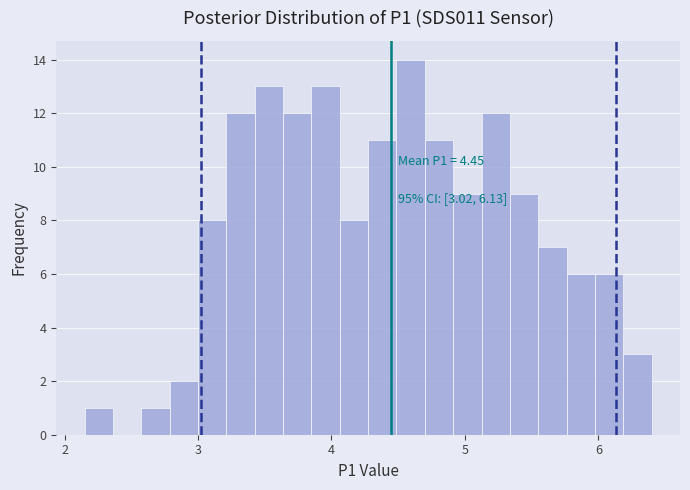

Read against the x-axis, roughly where is the centre of the tallest bar?

4.6